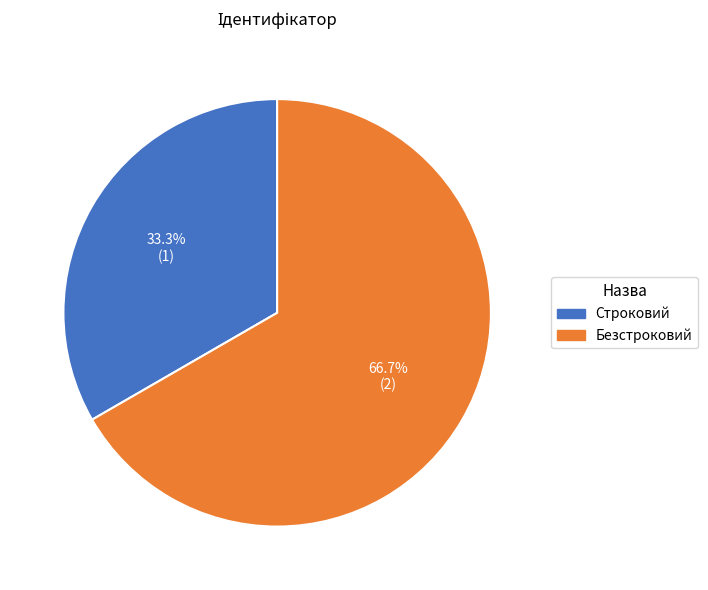

What percentage is NOT represented by Безстроковий?

33.3%